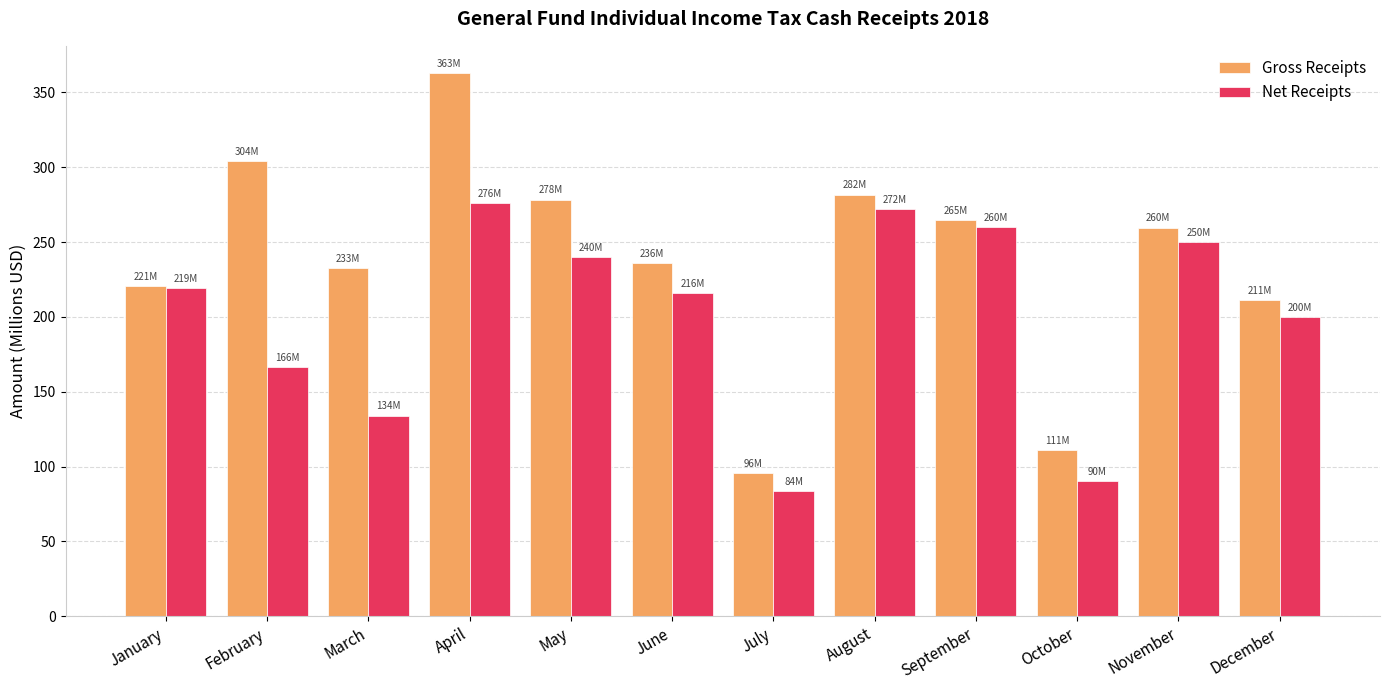

At which label does Net Receipts reach its minimum?

July